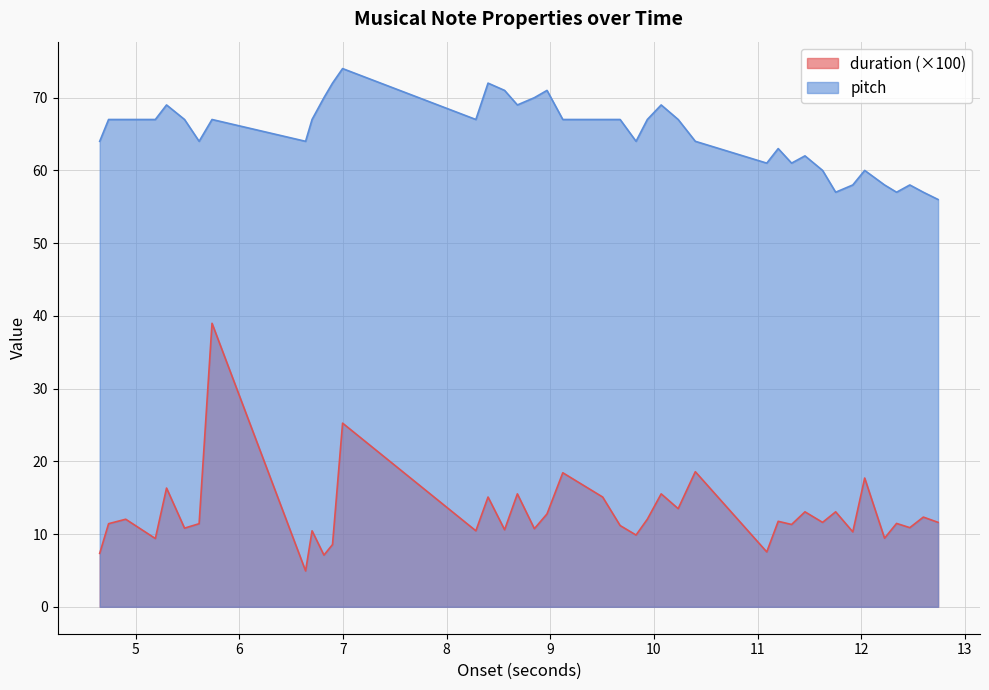

What is the average value of the duration series?

12.9